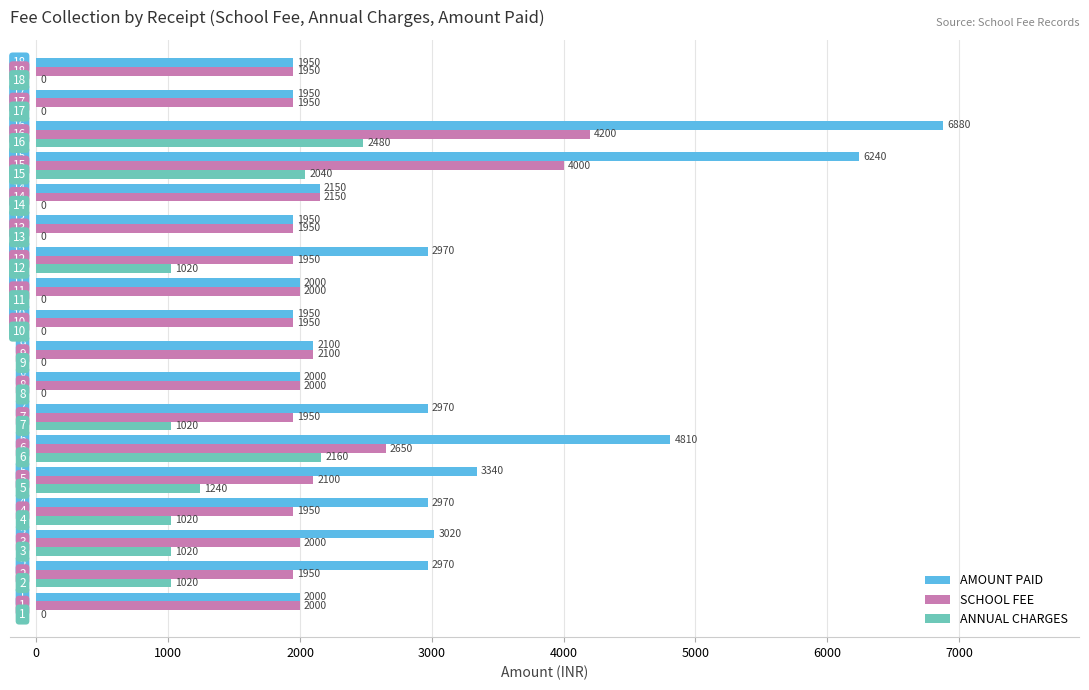

What is the sum of all ANNUAL CHARGES values?

13020